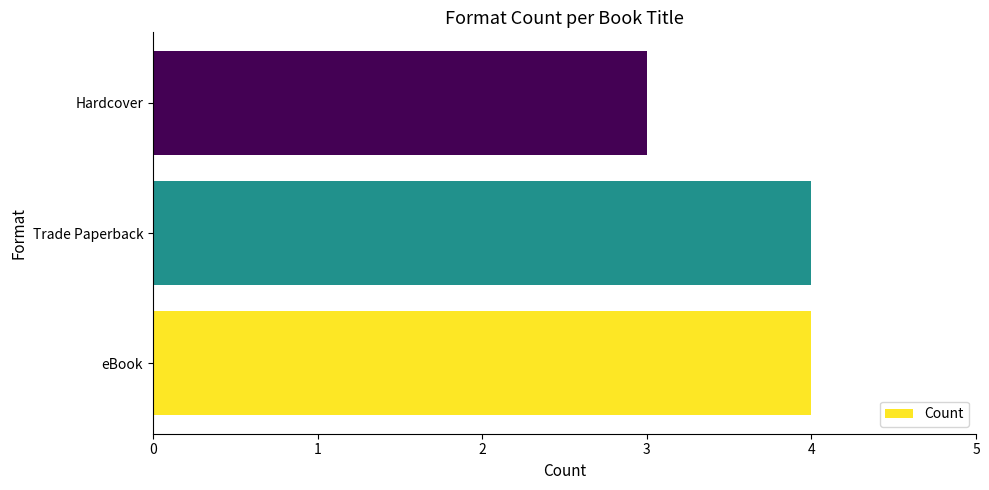

What is the smallest value displayed?

3